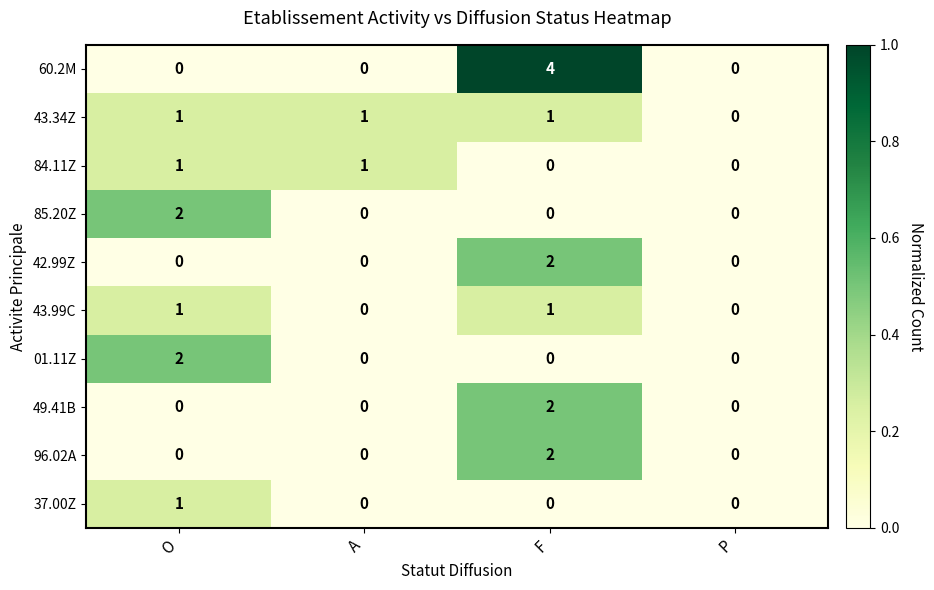

How many data points does each series have?

4